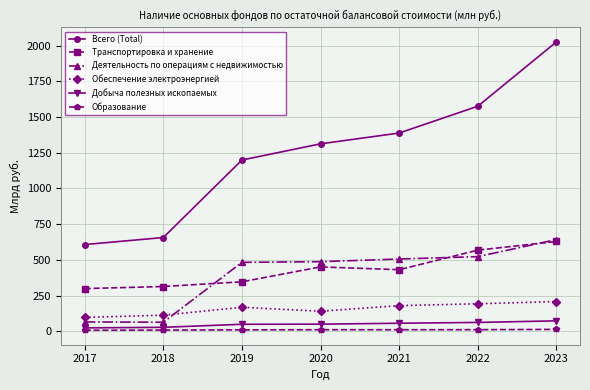

List the labels in order of Всего (Total) value, smallest first.

2017, 2018, 2019, 2020, 2021, 2022, 2023